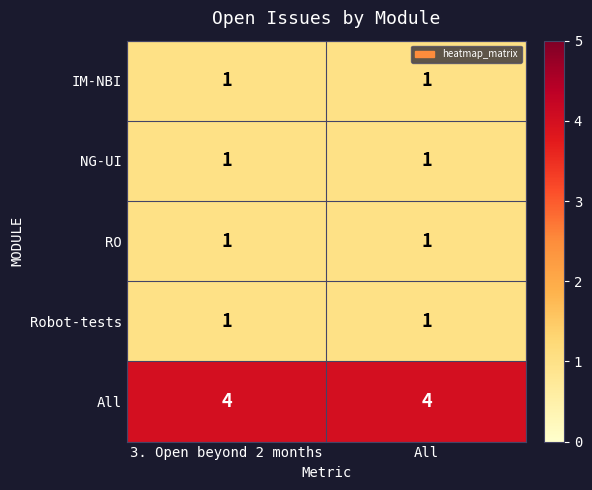

What is the maximum value shown in the chart?

4